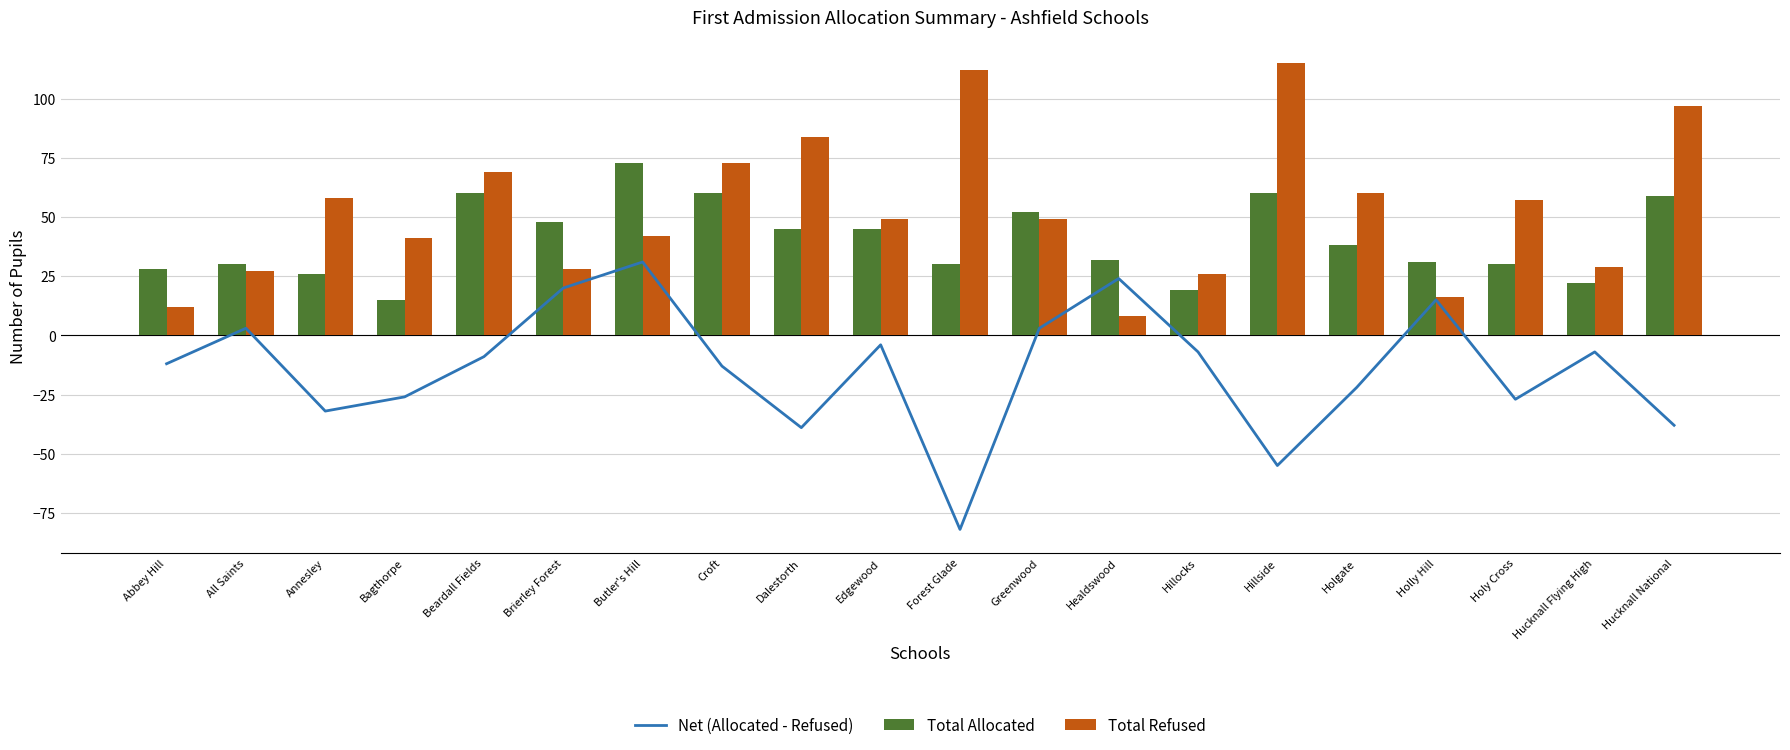

True or false: Total Refused has a value of 56 at Bagthorpe.

False